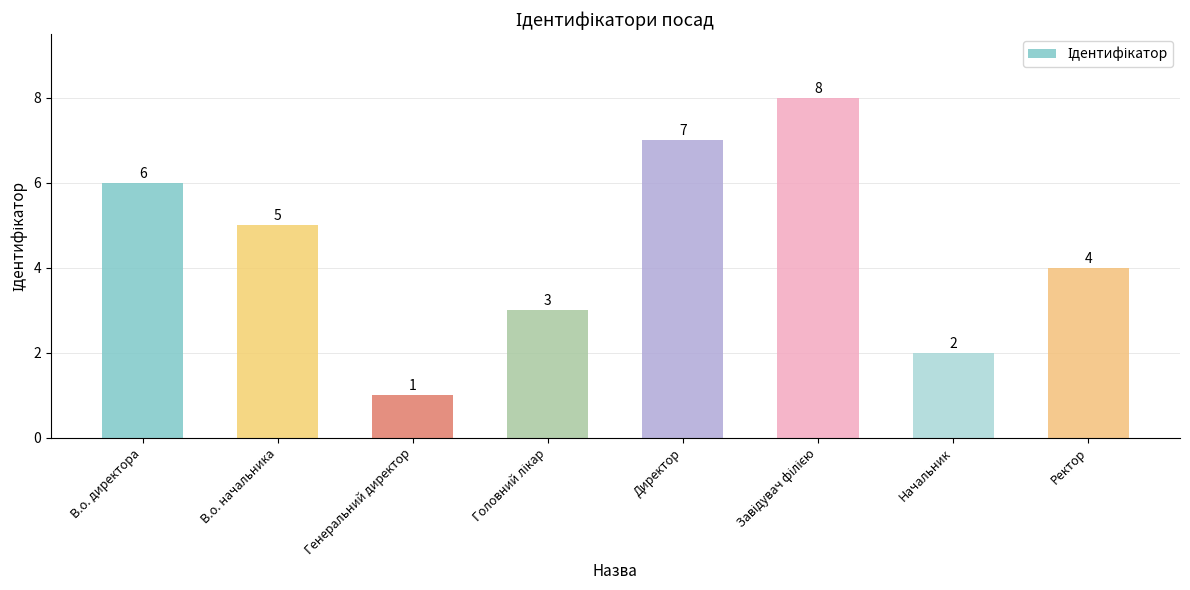

What is the difference between the maximum and second lowest values?

6